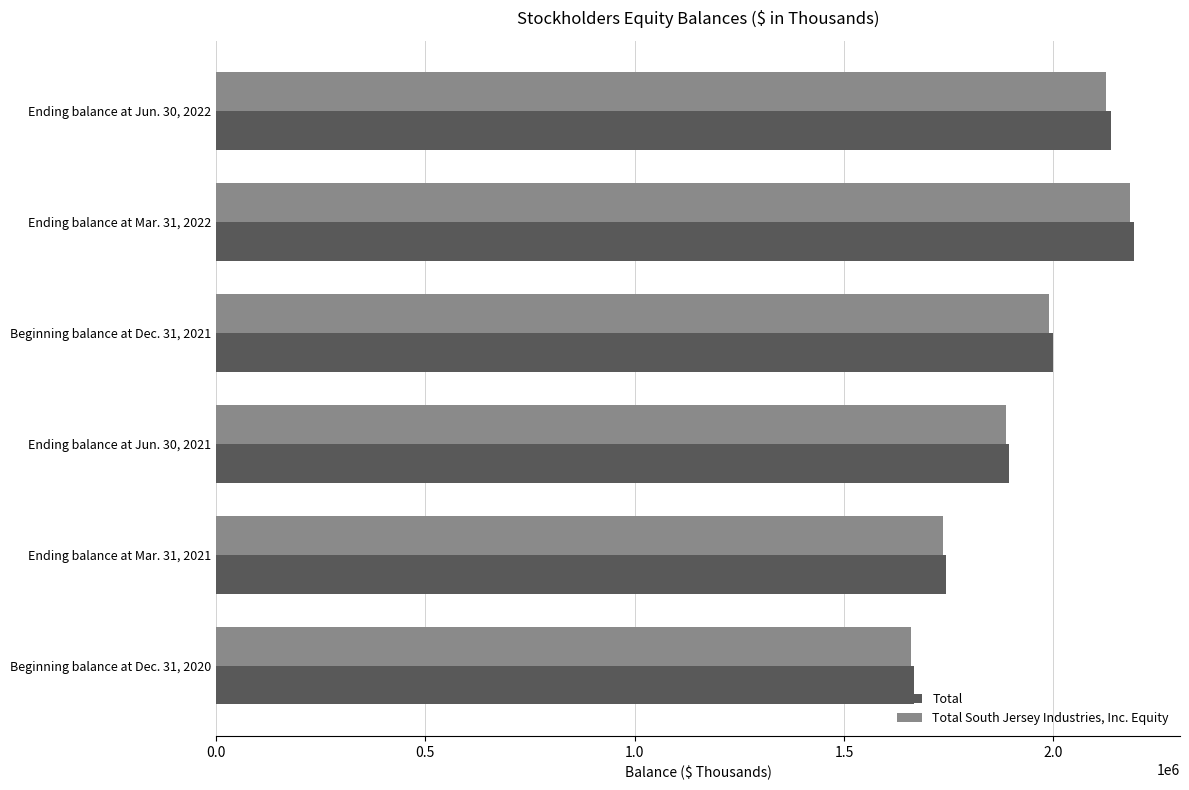

Where is Total South Jersey Industries, Inc. Equity nearest to the value 1921736?

Ending balance at Jun. 30, 2021